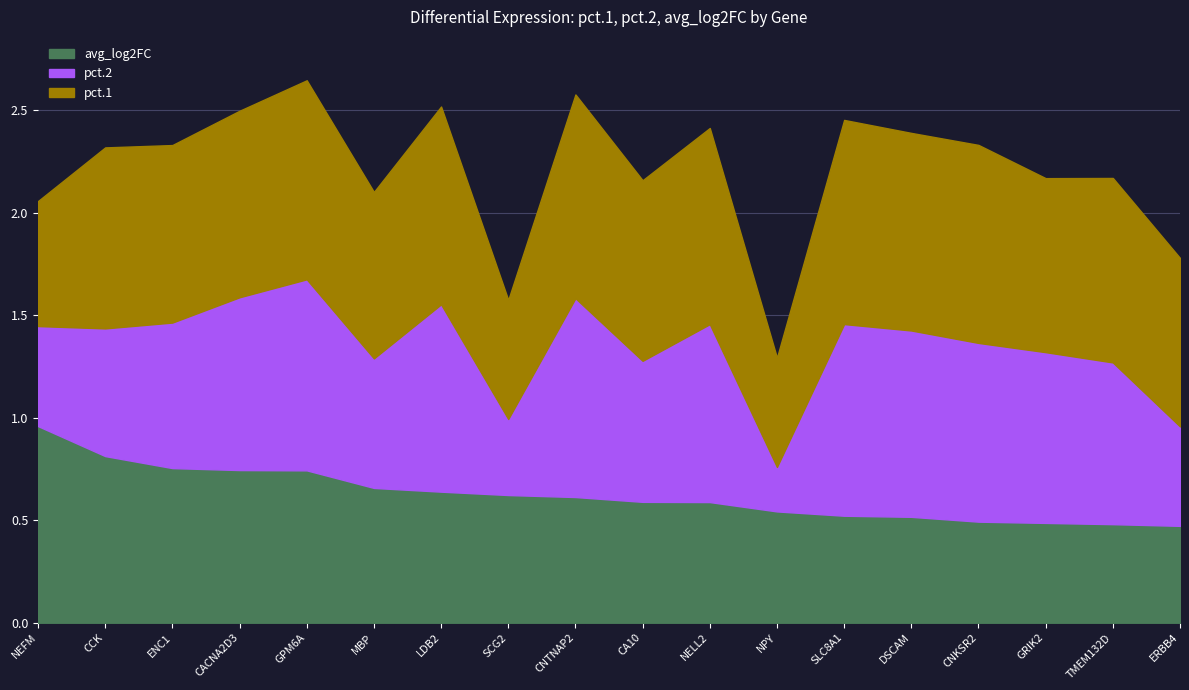

True or false: pct.2 has a value of 0.8 at CACNA2D3.

True